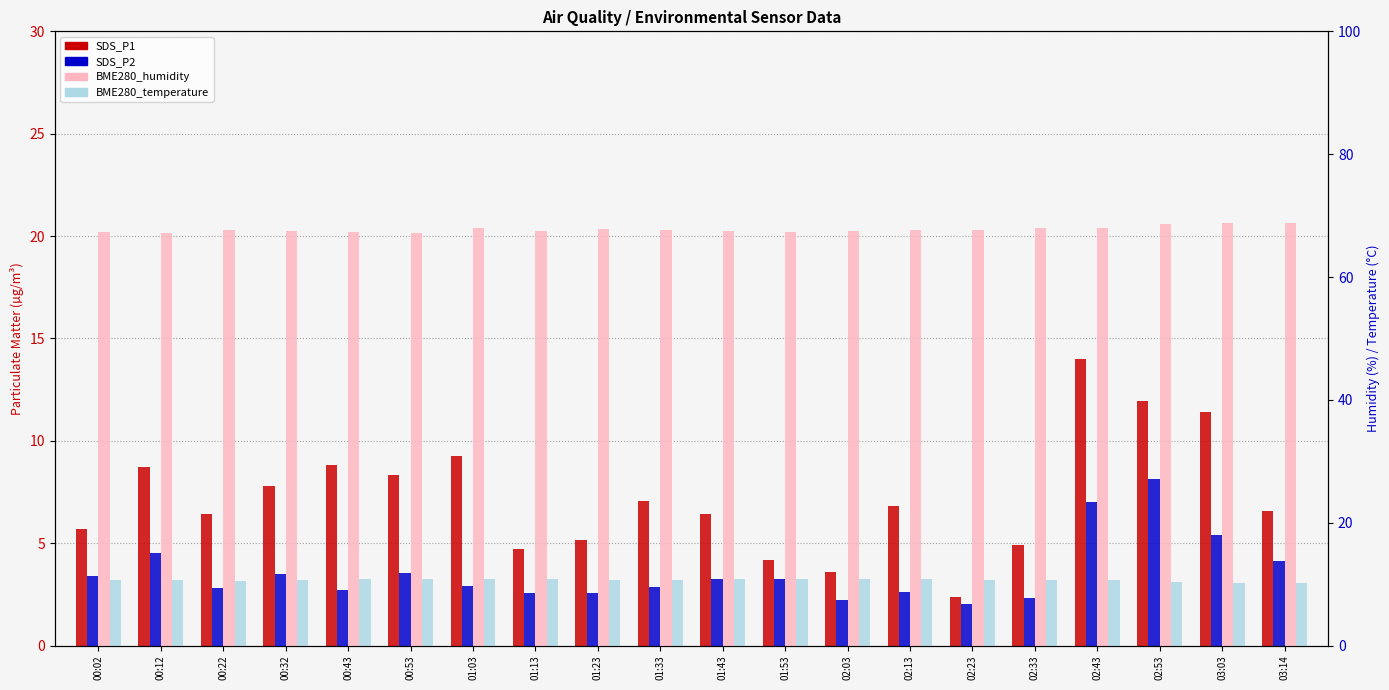

The value of BME280_humidity at 01:23 is 67.9. True or false?

True